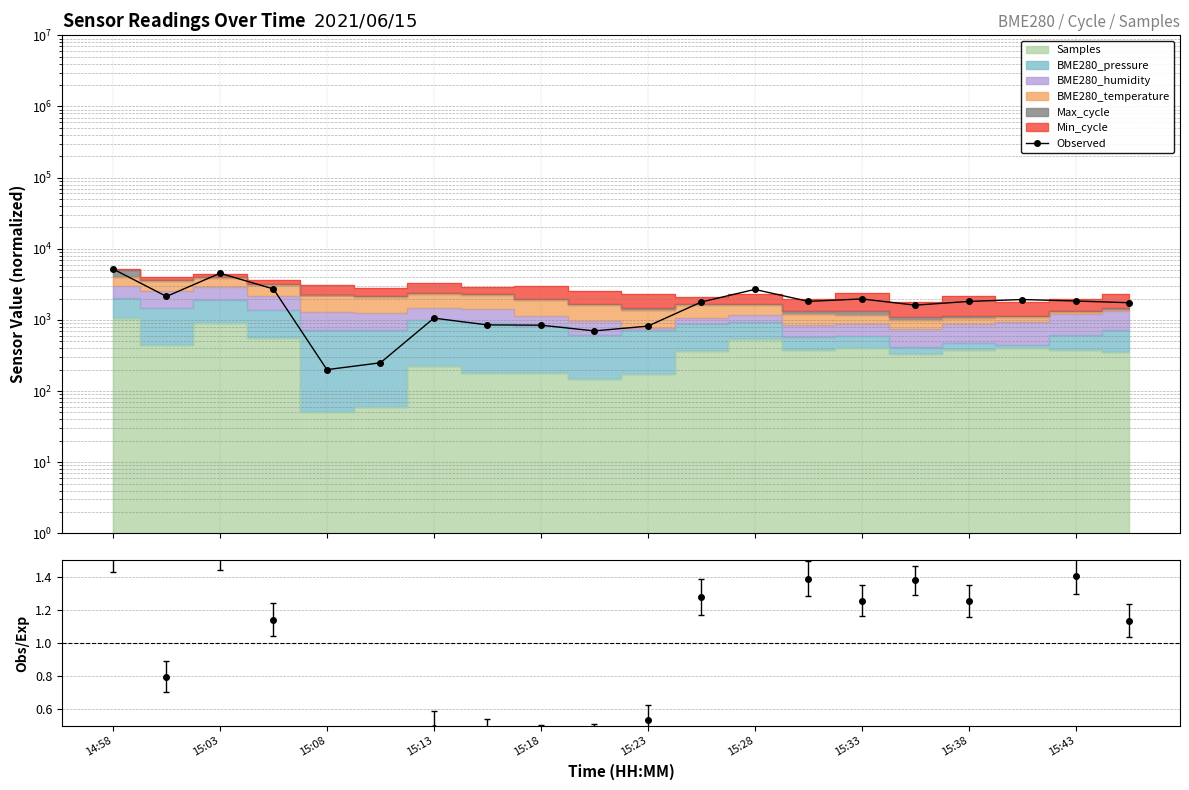

How many data points are above 1820?

10